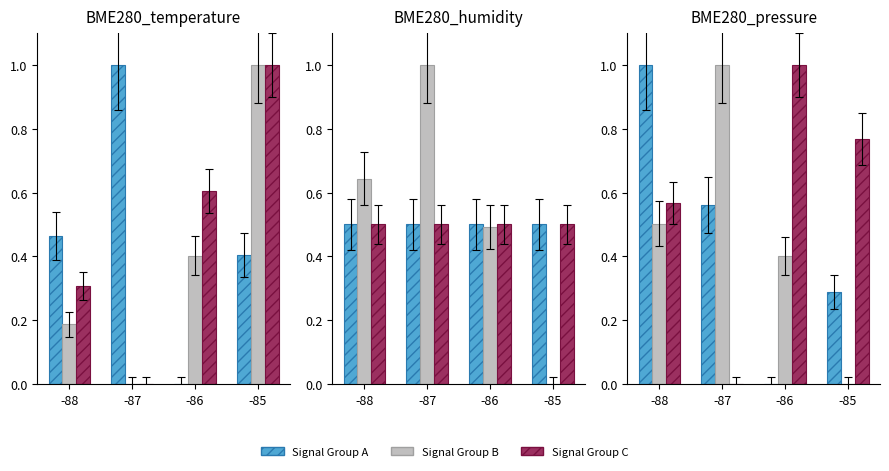

At how many categories does at least one series exceed 0?

4